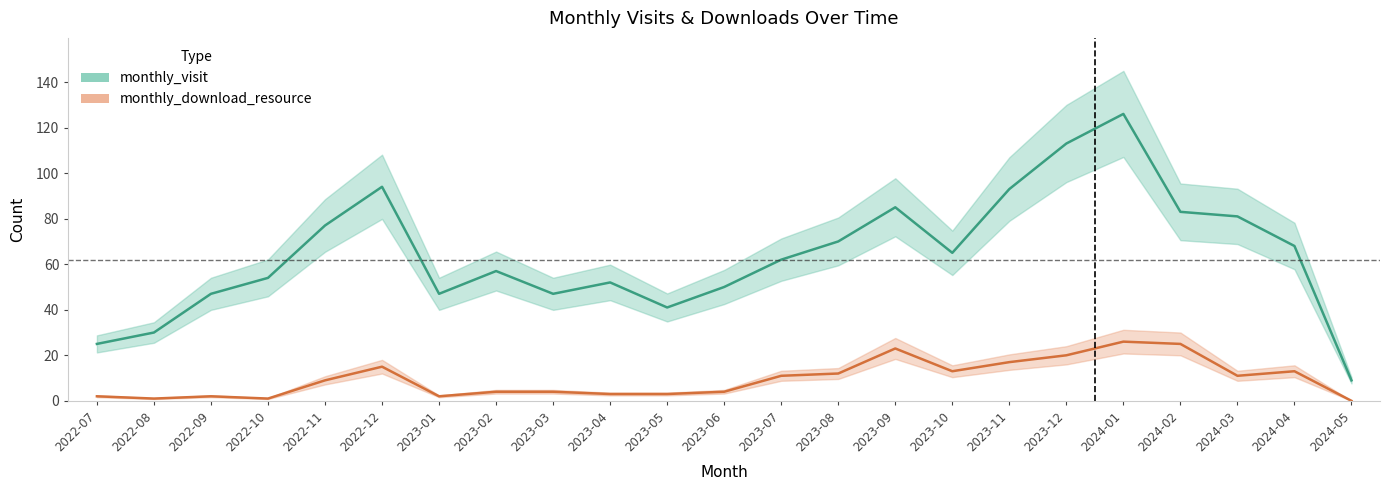

List the series in order of their overall mean, highest first.

monthly_visit, monthly_download_resource